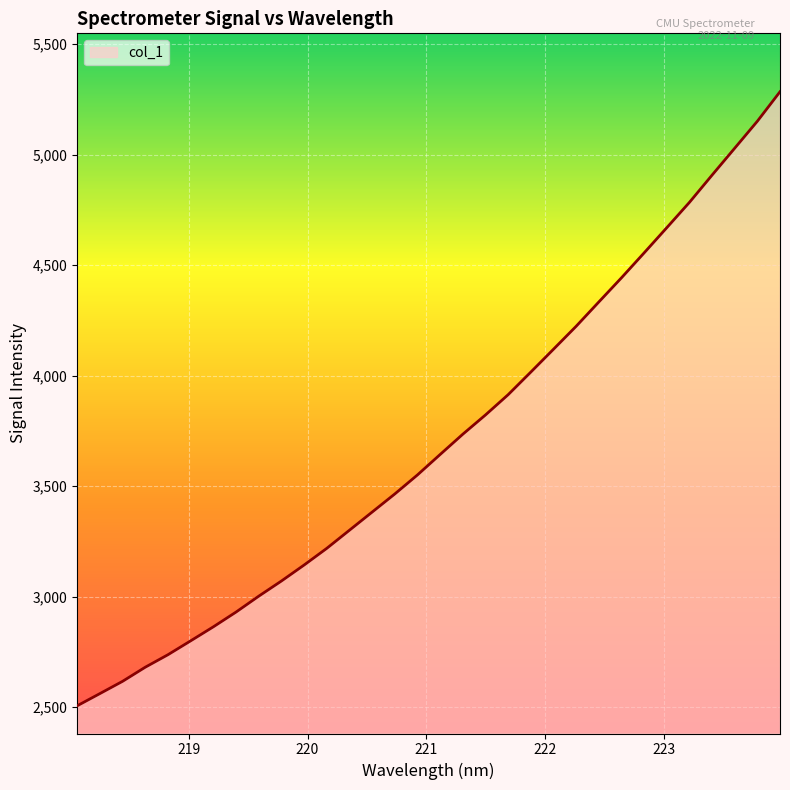

What is the difference between the maximum and minimum values?

2778.1